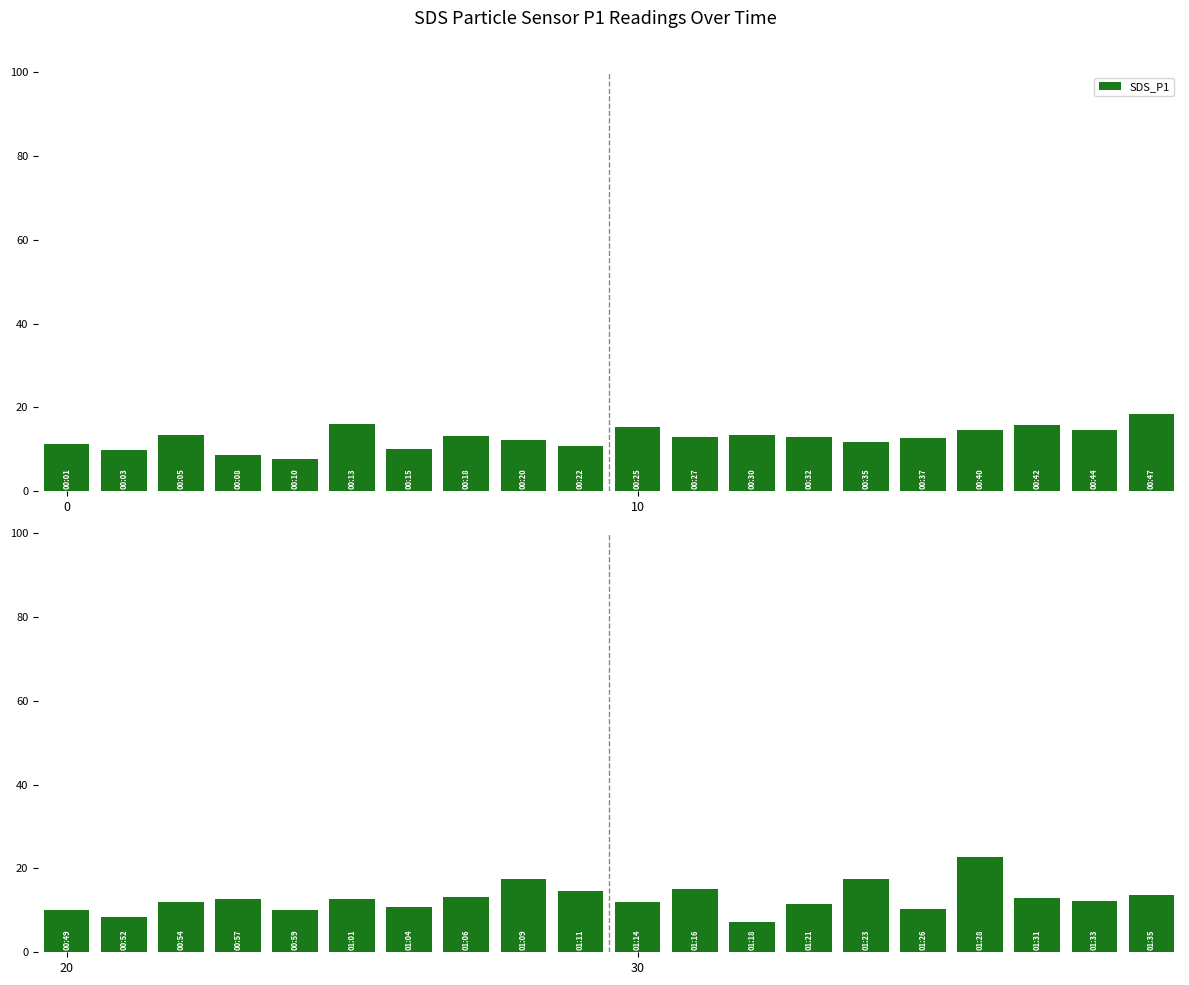

The value at 14 is 5.3. True or false?

False